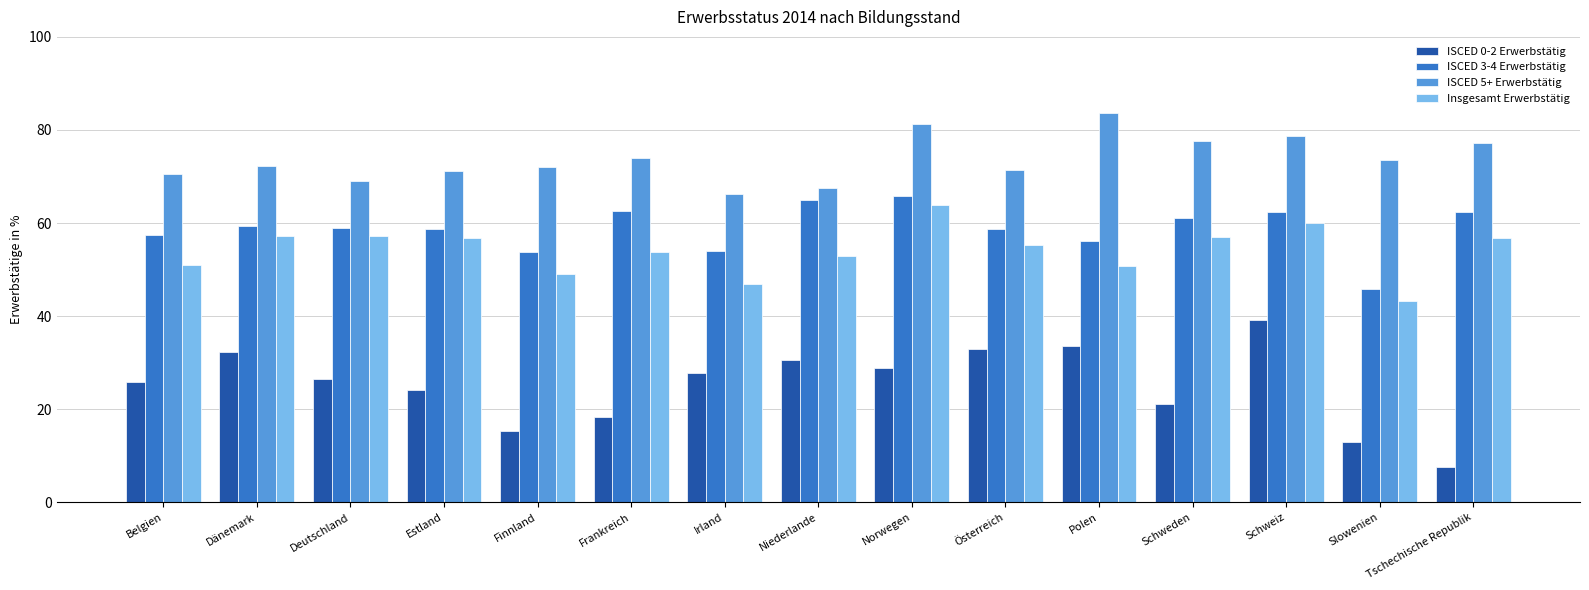

What is the difference between the second highest and second lowest values in the ISCED 0-2 Erwerbstätig series?

20.6